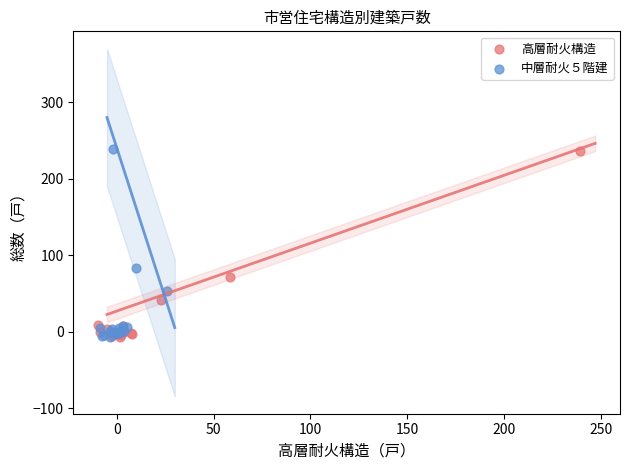

What are all the series names shown in the legend?

高層耐火構造, 中層耐火５階建